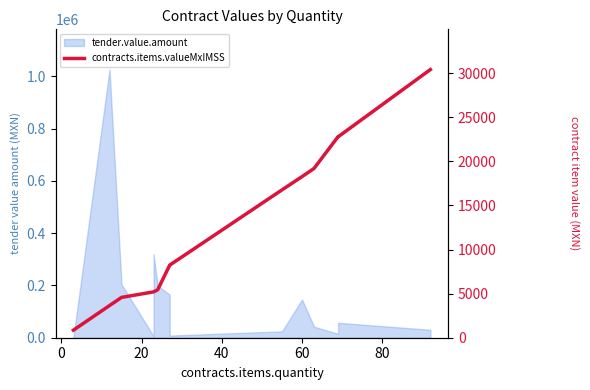

Reading left to right, extract all data points from this chart.

859.6	3647.0	4571.9	5202.6	5202.6	5428.8	8221.5	8230.9	16766.6	18270.0	19201.8	22811.4	22787.4	30415.2